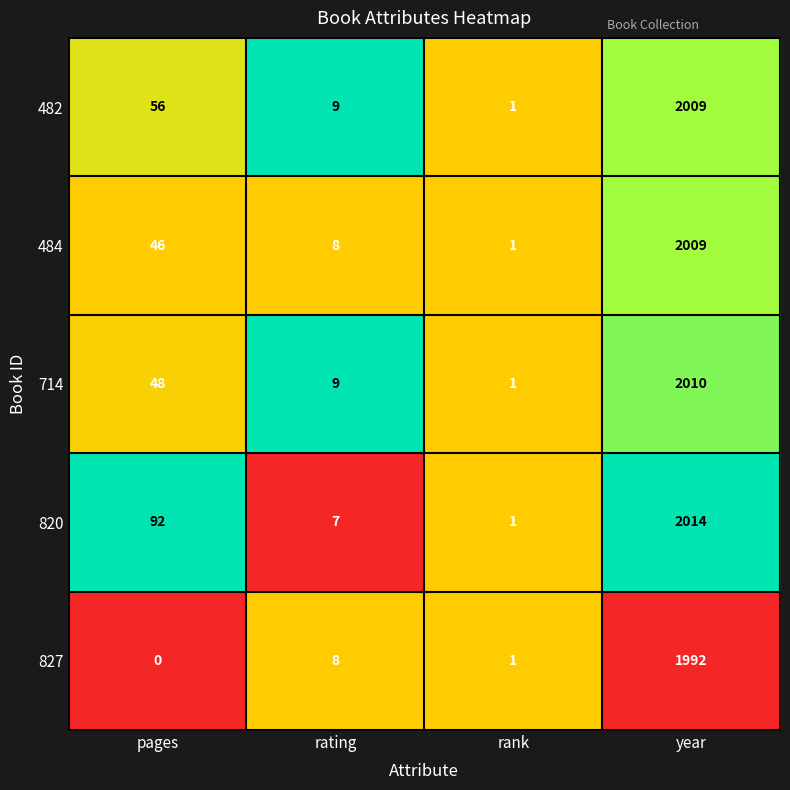

Reading left to right, transcribe all the data shown in this chart.

482: 56	9	1	2009
484: 46	8	1	2009
714: 48	9	1	2010
820: 92	7	1	2014
827: 0	8	1	1992